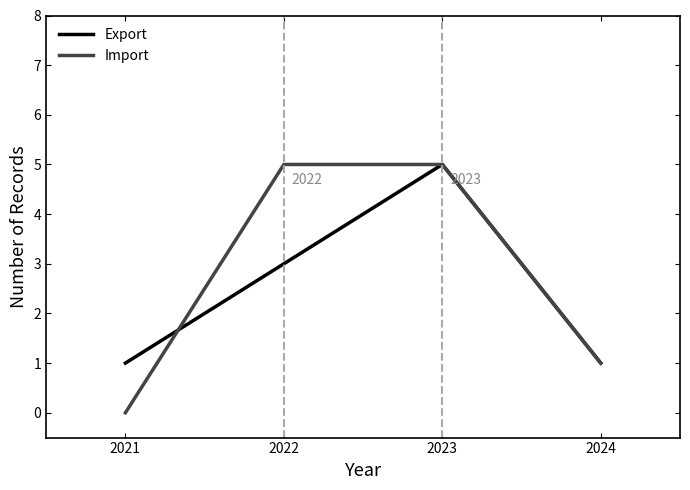

Read the Export value at 2023.

5